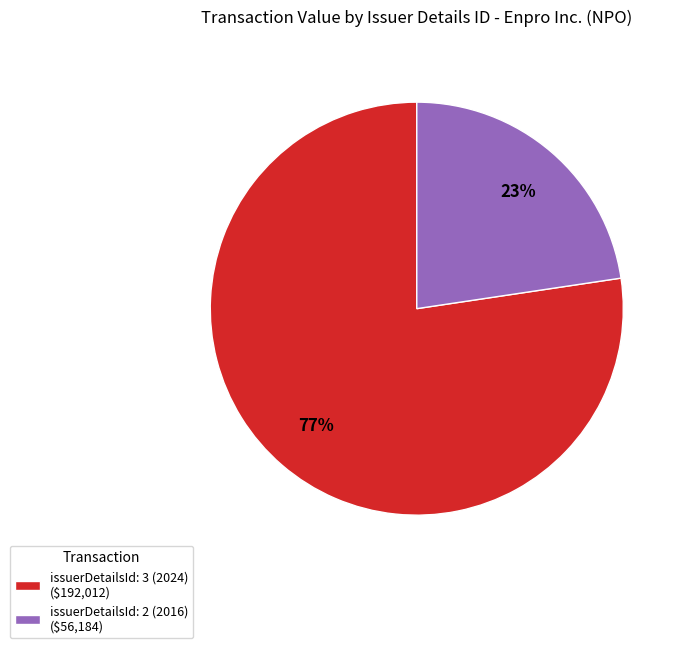

Which category has the biggest portion of the pie?

issuerDetailsId: 3 (2024)